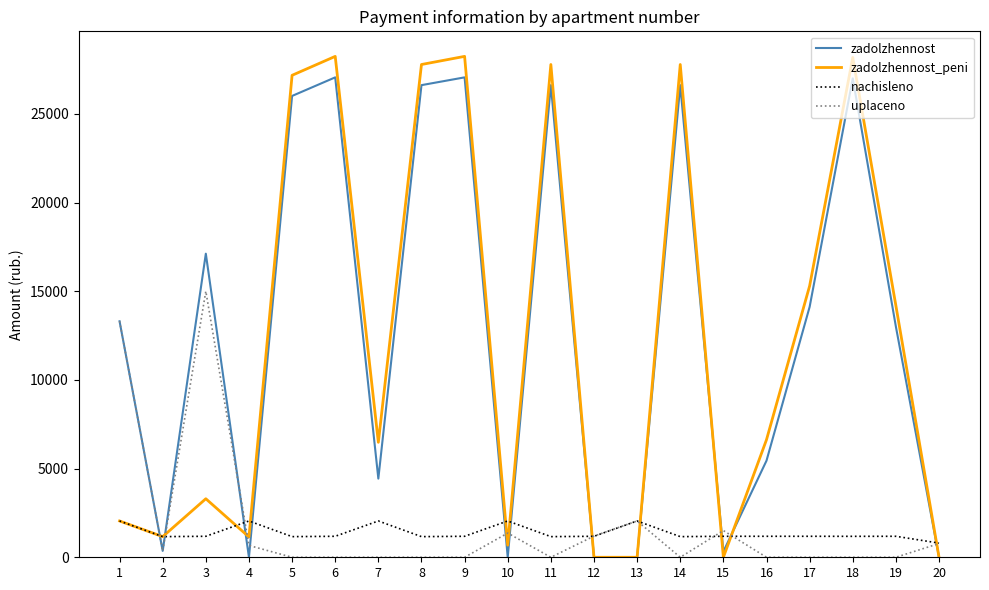

What is the highest value of the zadolzhennost_peni series?

28243.0